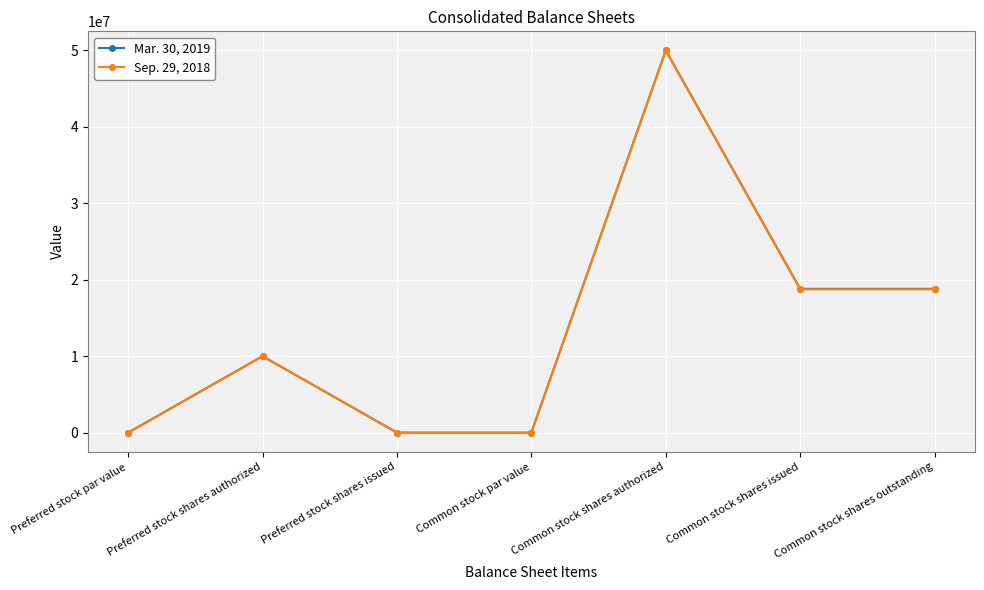

What is the greatest value displayed?

50000000